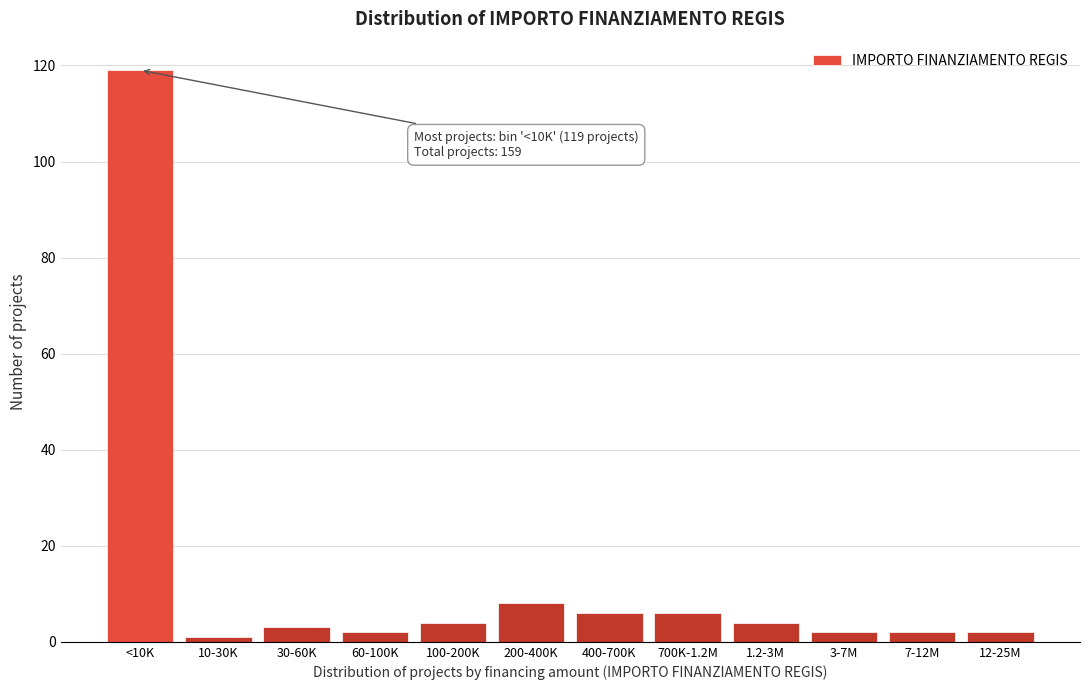

Reading right to left, extract all data points from this chart.

12-25M=2	7-12M=2	3-7M=2	1.2-3M=4	700K-1.2M=6	400-700K=6	200-400K=8	100-200K=4	60-100K=2	30-60K=3	10-30K=1	<10K=119